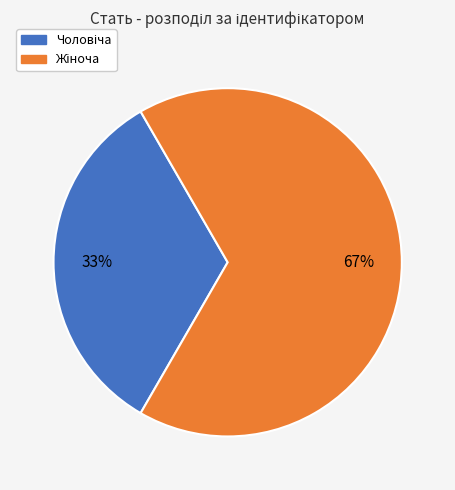

Is there a majority slice in this chart?

Yes